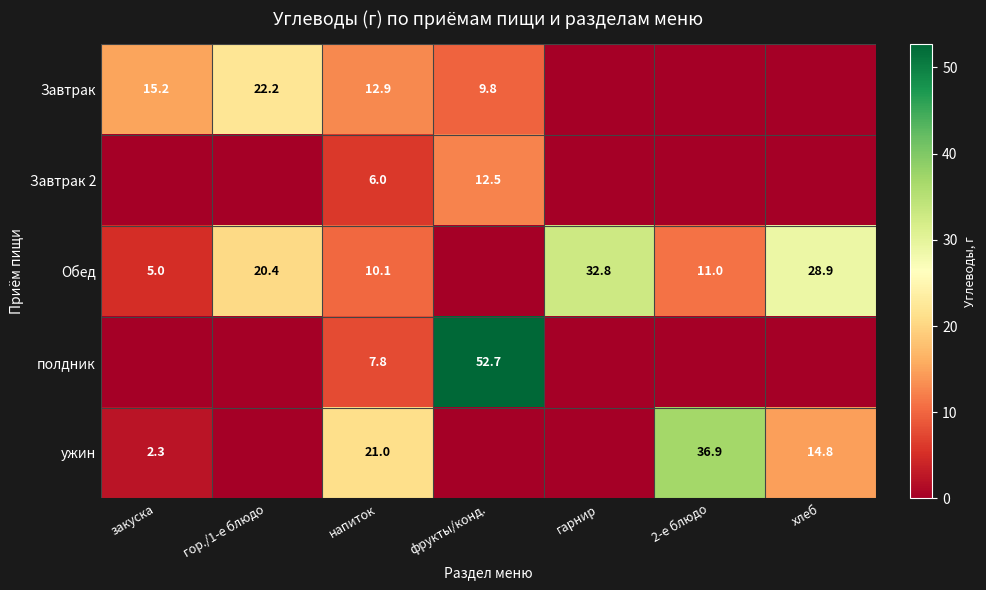

The value of Завтрак at фрукты/конд. is 15.4. True or false?

False